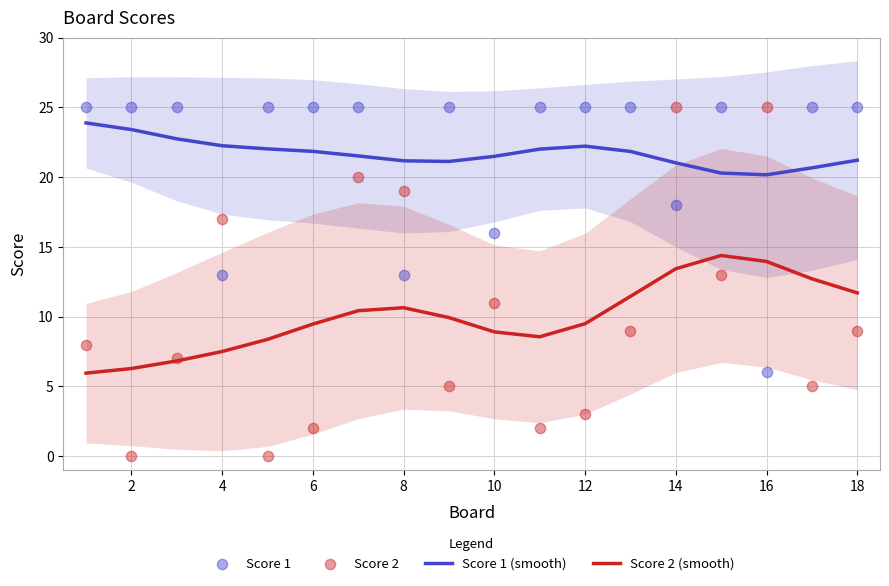

True or false: Score 2 (smooth) and Score 1 (smooth) cross at least once.

False